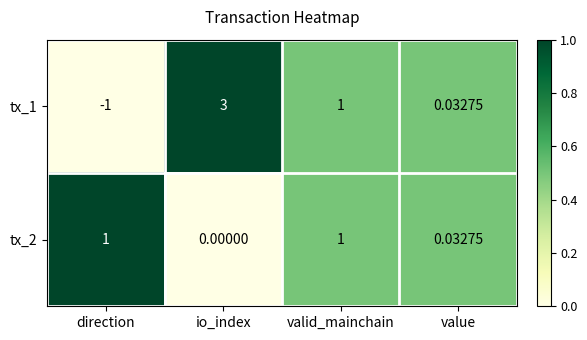

Which series has the largest total across all categories?

tx_1